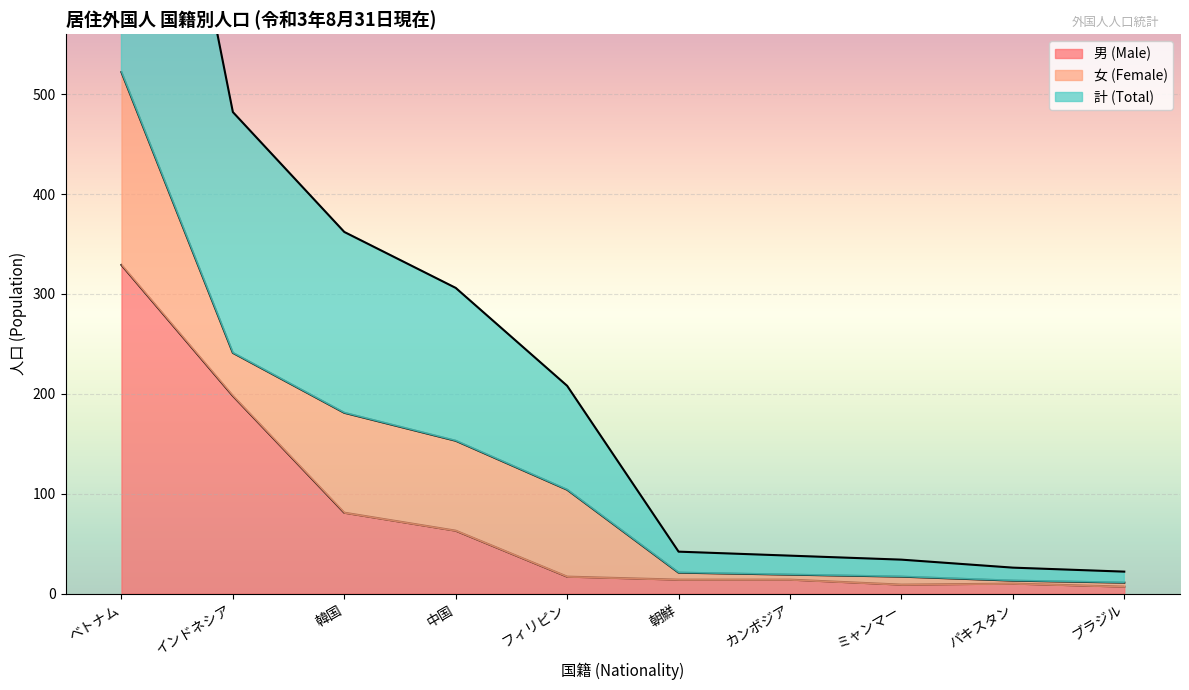

True or false: 男 (Male) has a value of 63 at 中国.

True